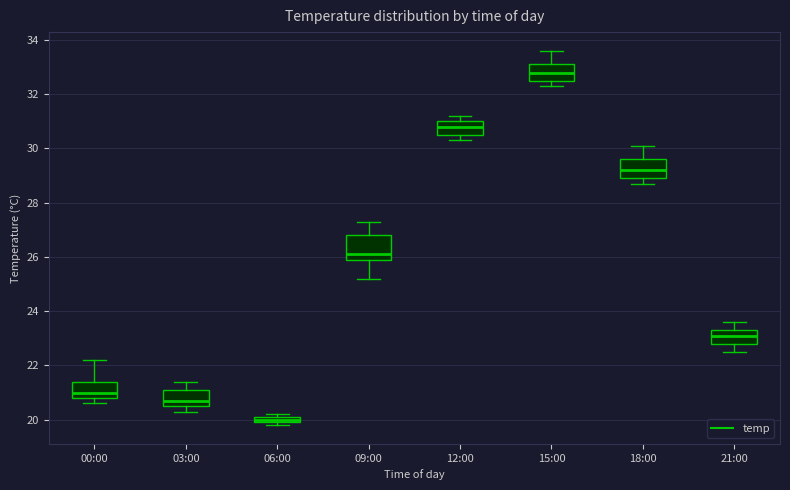

Which box's median line is the lowest?

06:00